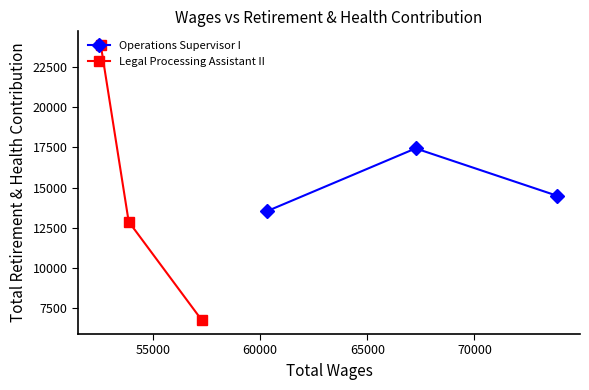

What is the value of the Legal Processing Assistant II point at the 2nd from the left?

12881